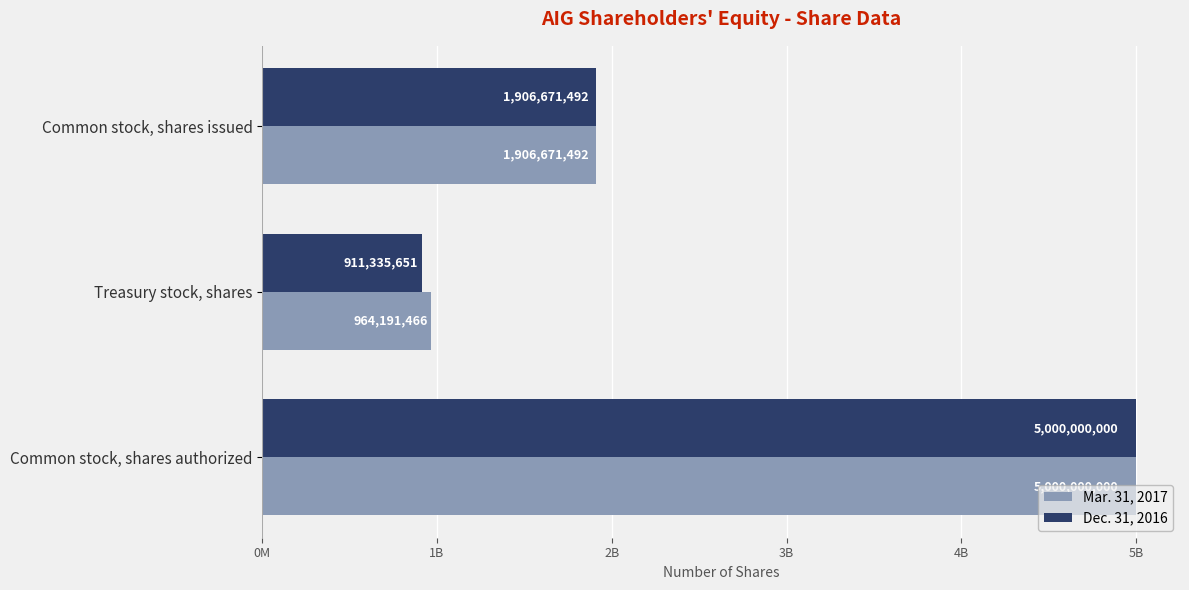

What are all the series names shown in the legend?

Mar. 31, 2017, Dec. 31, 2016